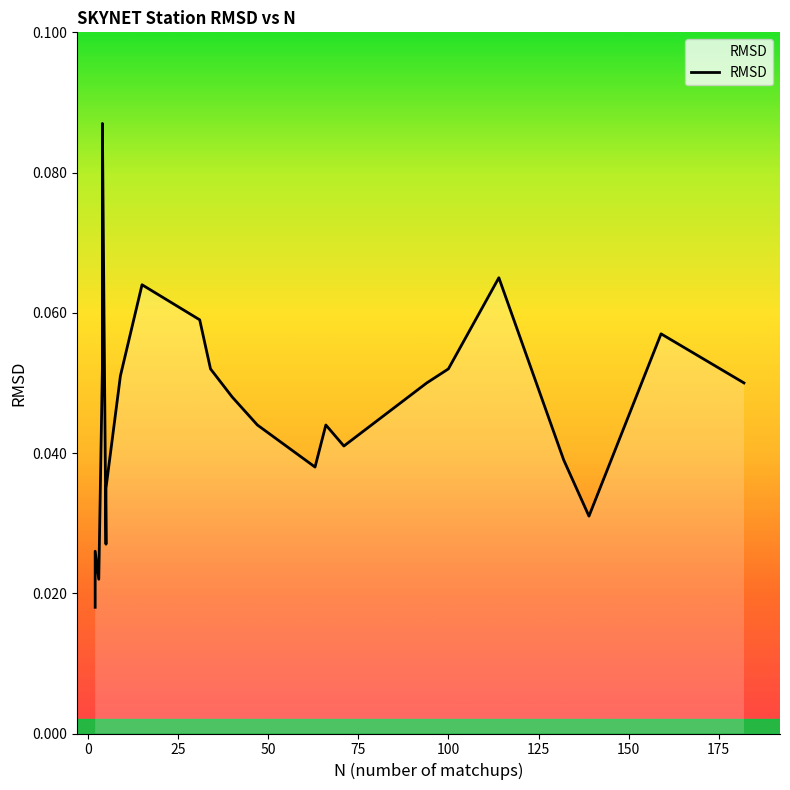

Does the chart display data point markers on the line(s)?

No